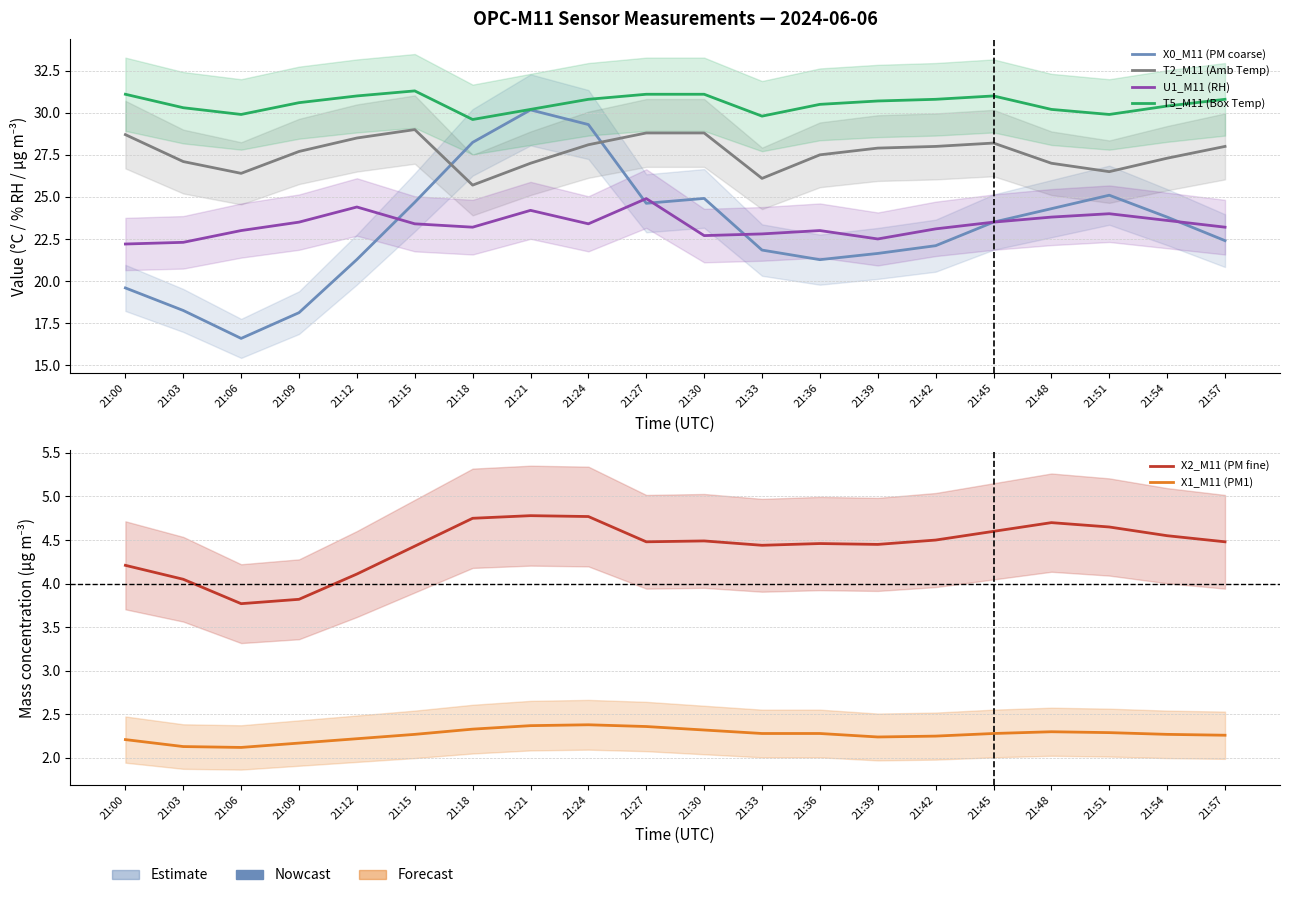

What is the total value across all series at 21:57?

111.1